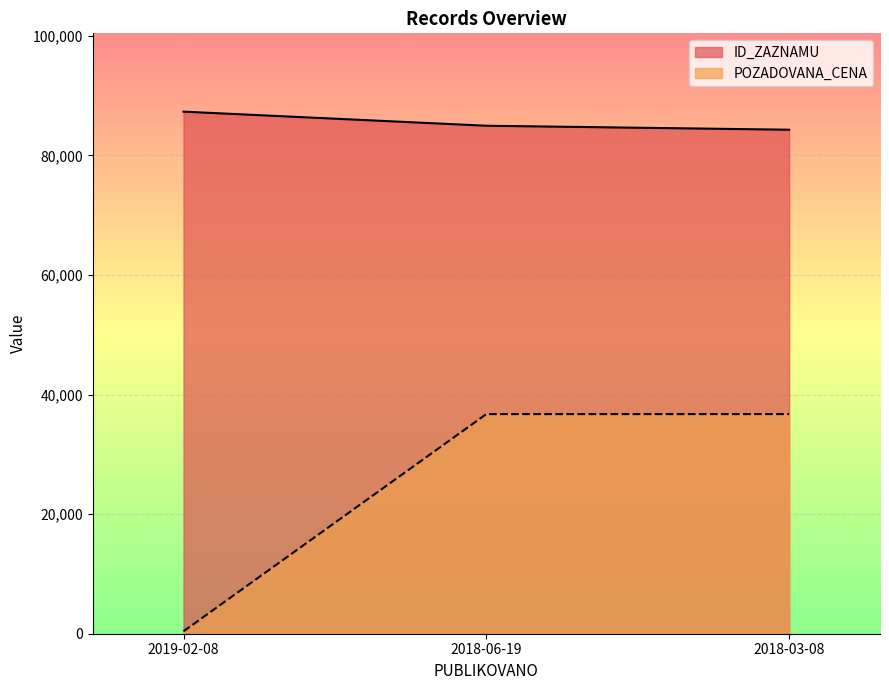

What are all the series names shown in the legend?

ID_ZAZNAMU, POZADOVANA_CENA